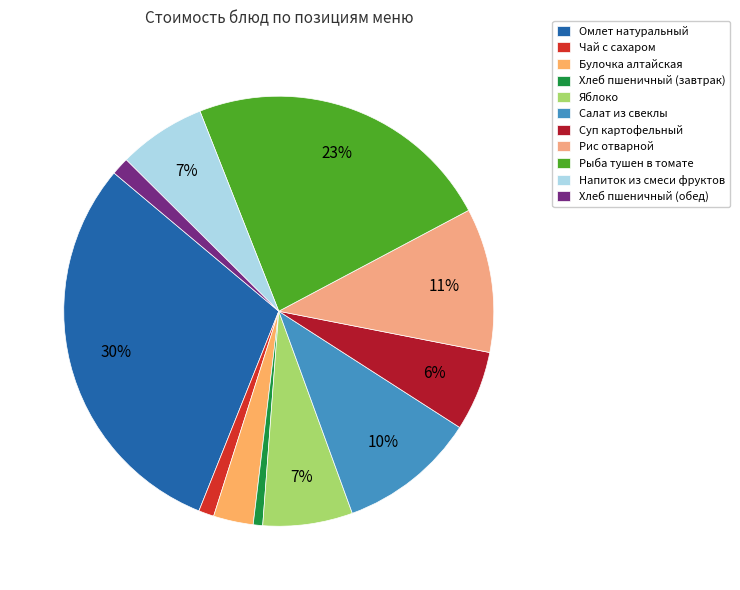

Approximately how many times larger is the value at Хлеб пшеничный (обед) compared to Напиток из смеси фруктов?

0.2